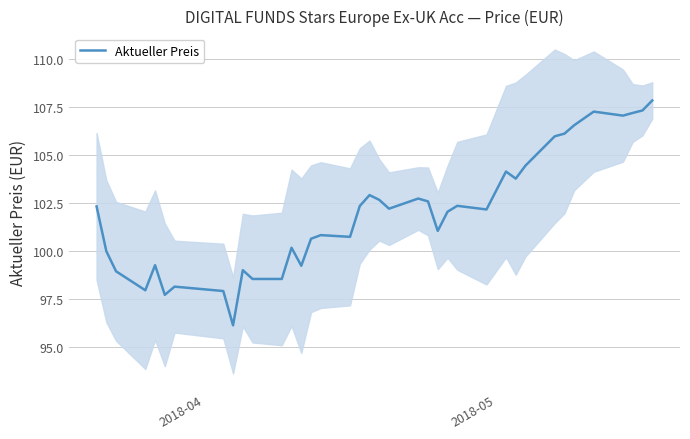

What is the lowest value of the Aktueller Preis series?

96.1